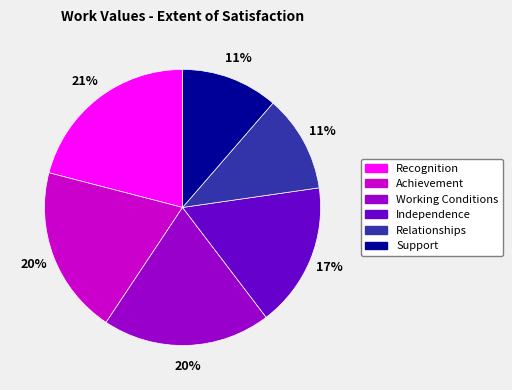

The Support slice represents 11% of the pie. True or false?

True